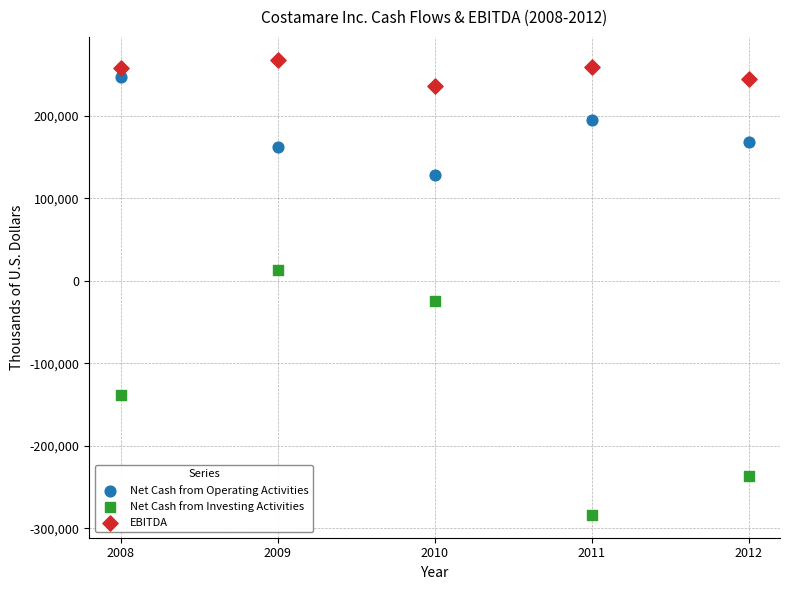

Which series has the widest spread of Y values?

Net Cash from Investing Activities